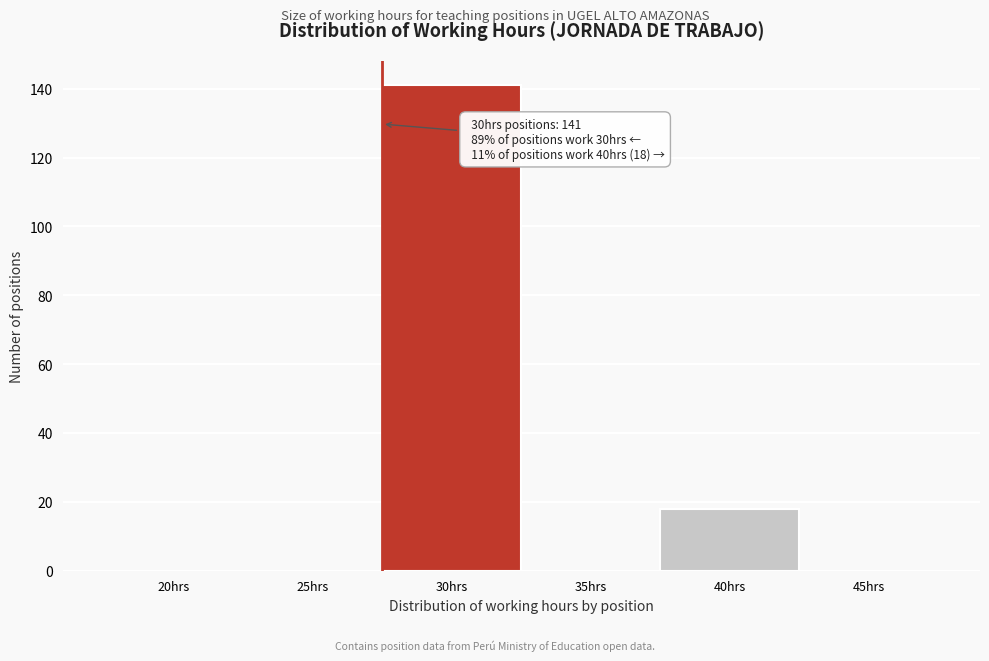

Reading right to left, transcribe all the data shown in this chart.

45hrs=0	40hrs=18	35hrs=0	30hrs=141	25hrs=0	20hrs=0